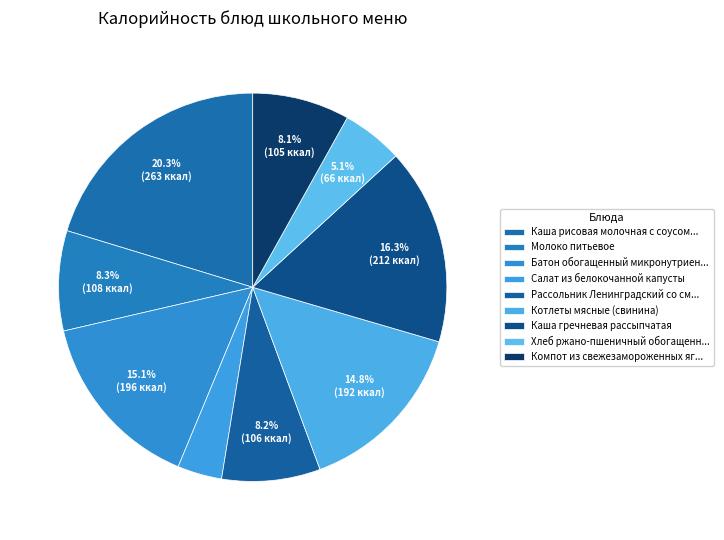

Count the number of slices in the pie.

9